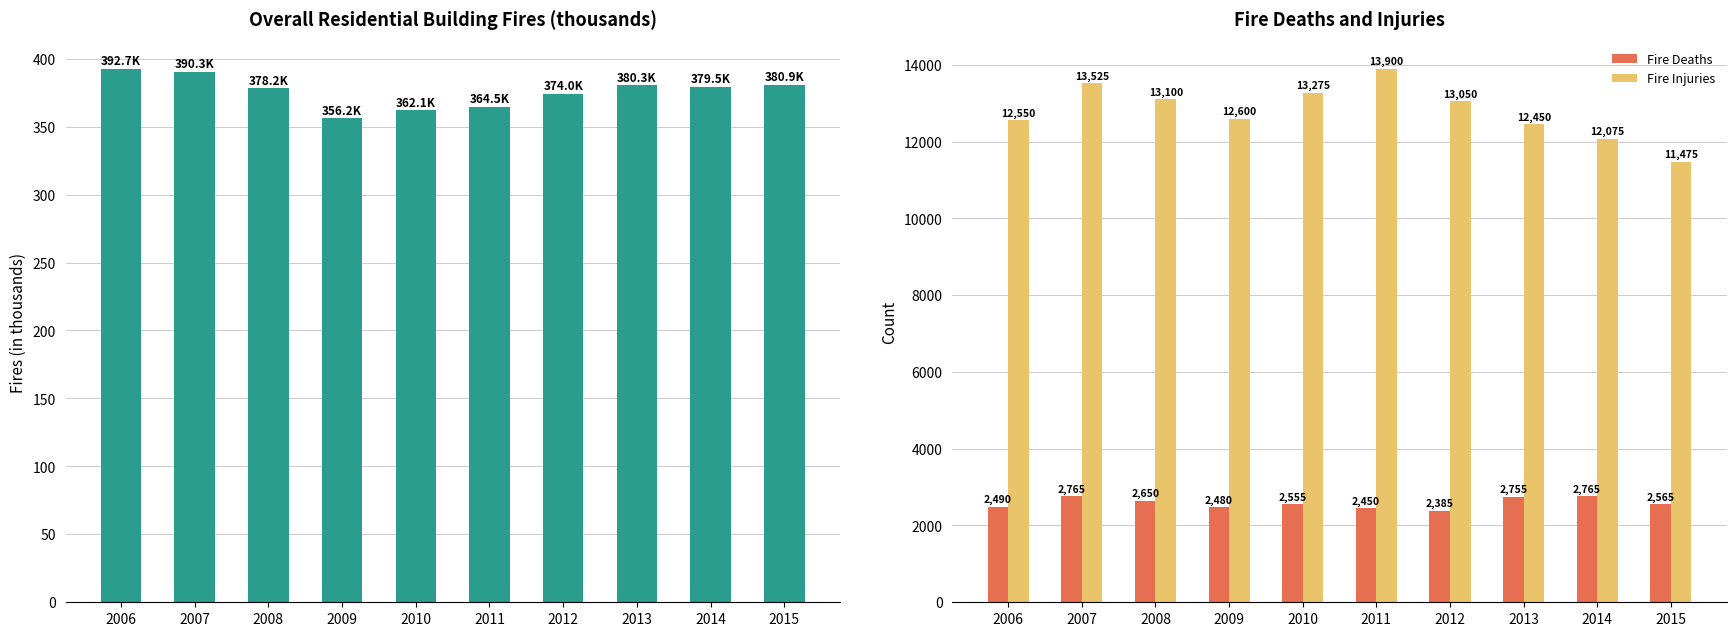

Which series changed the most between 2009 and 2013?

Fire Deaths